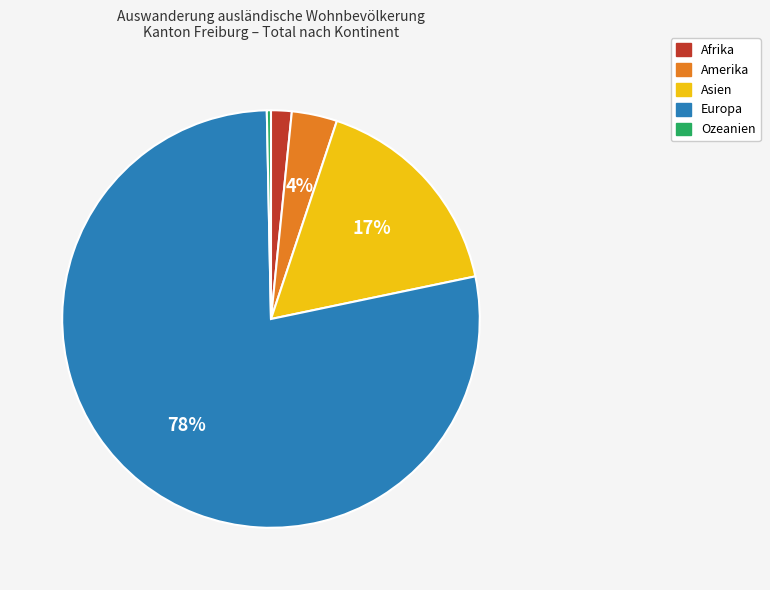

Does any single category account for the majority?

Yes